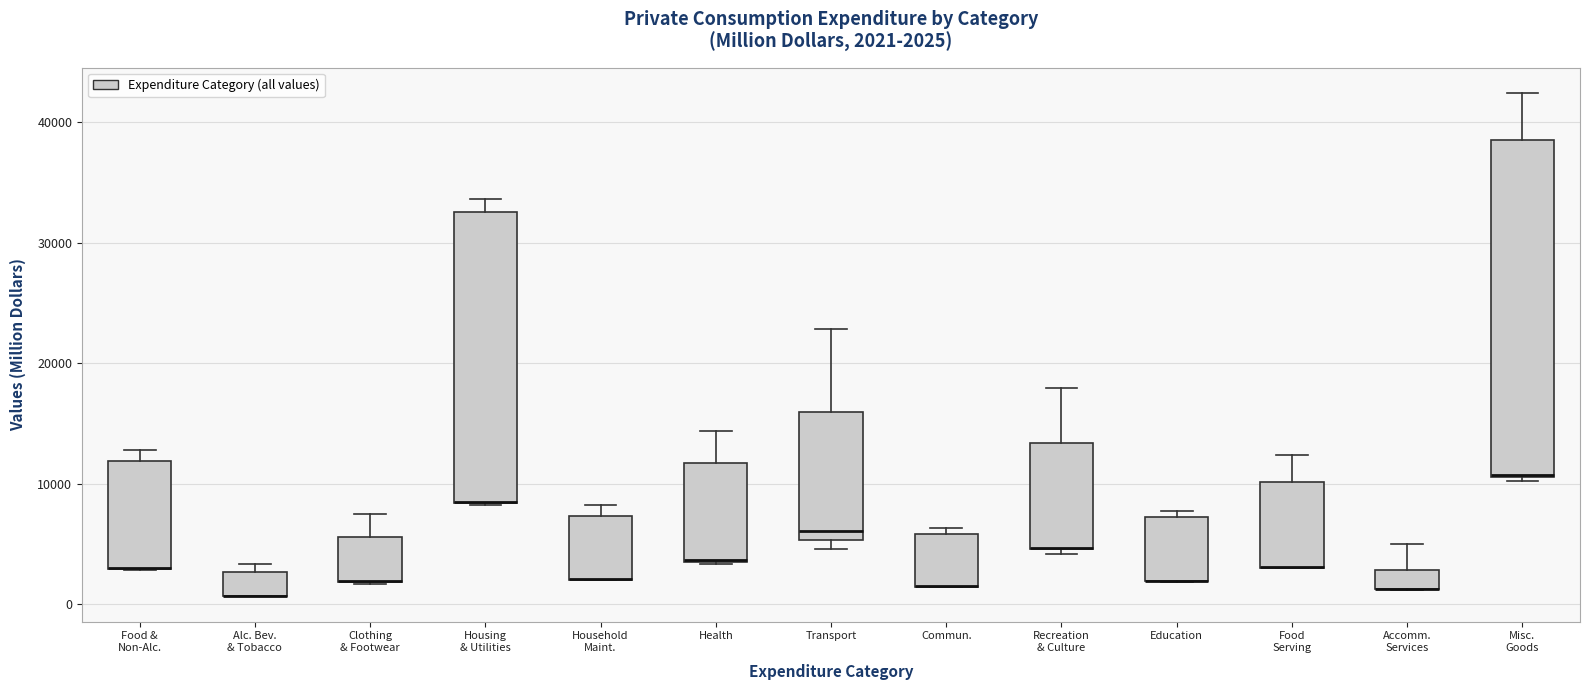

Comparing the boxes themselves (not the whiskers), which one is the tallest?

Misc. Goods